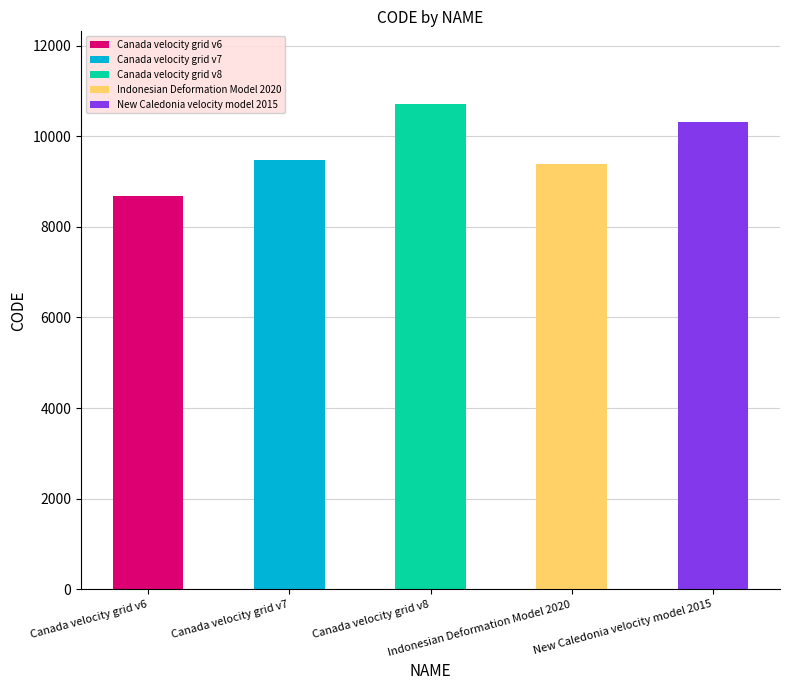

Approximately how many times larger is the value at Canada velocity grid v7 compared to New Caledonia velocity model 2015?

0.9